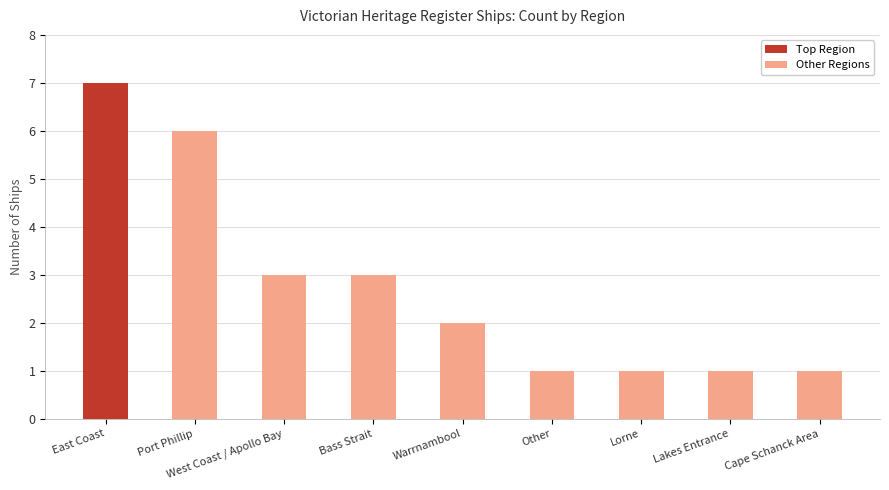

Between Warrnambool and Lorne, which is larger?

Warrnambool